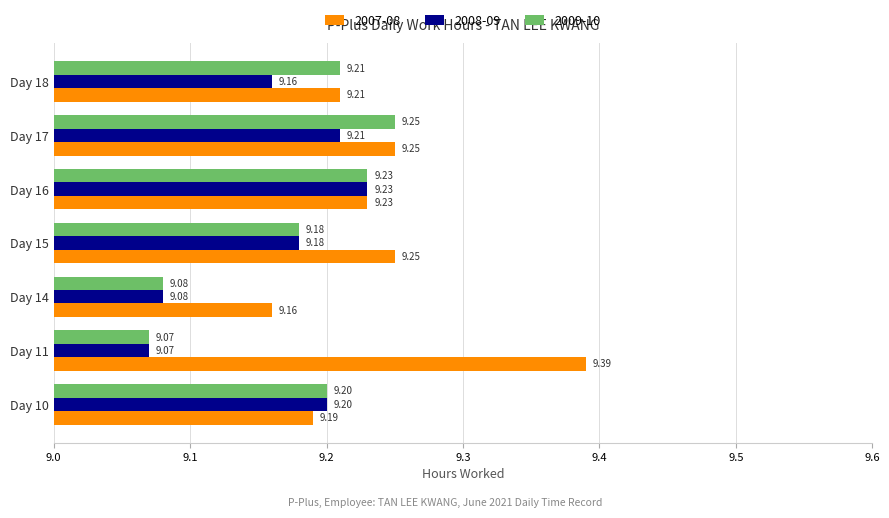

Which series has the largest total across all categories?

2007-08